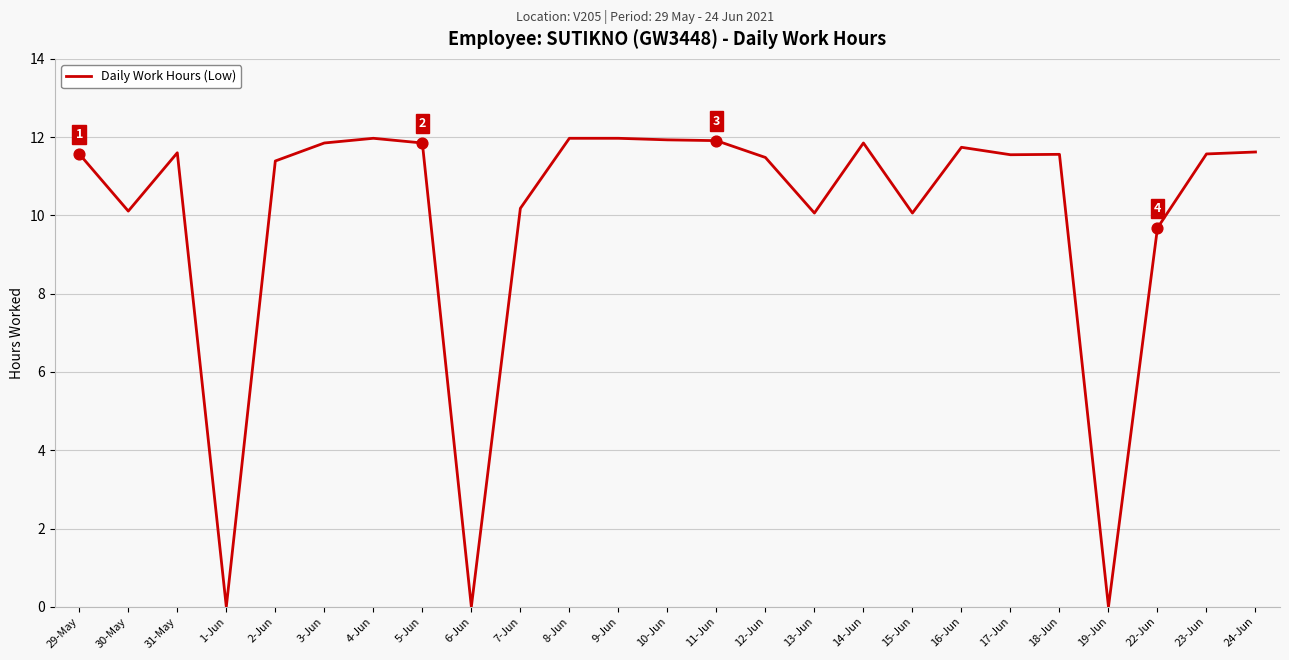

Between 6-Jun and 14-Jun, which is larger?

14-Jun